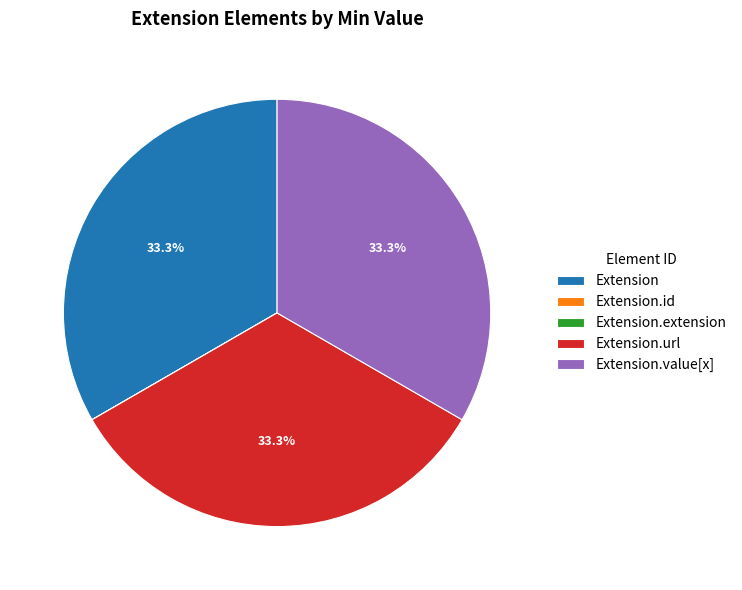

What is the ratio of the value at Extension.value[x] to the value at Extension?

1.0